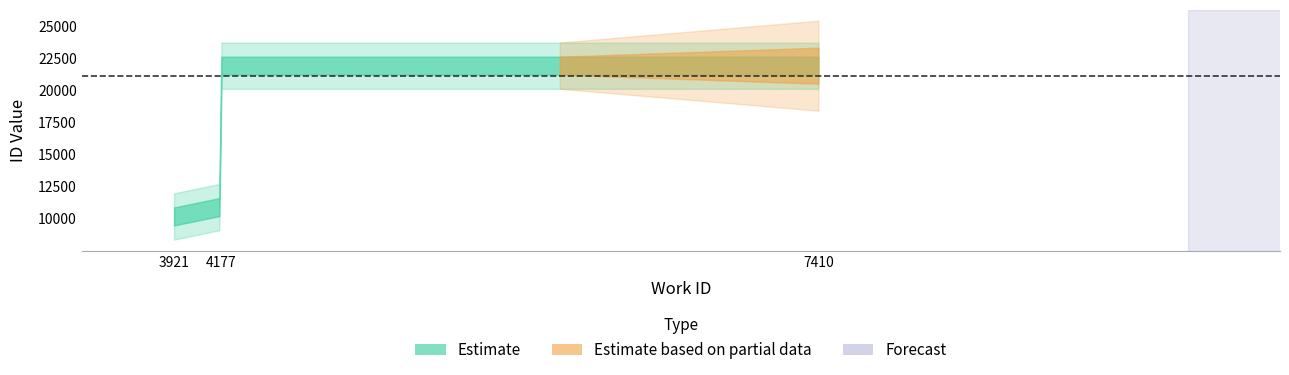

What is the average value?

17543